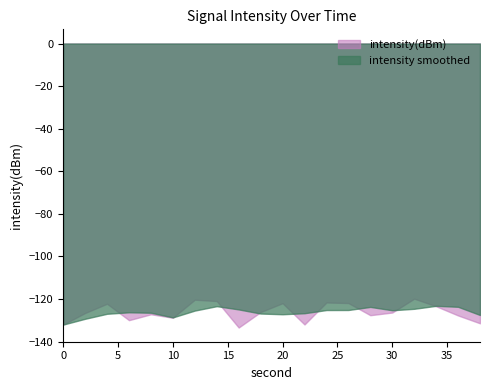

What is the total value across all series at 14?

-241.9